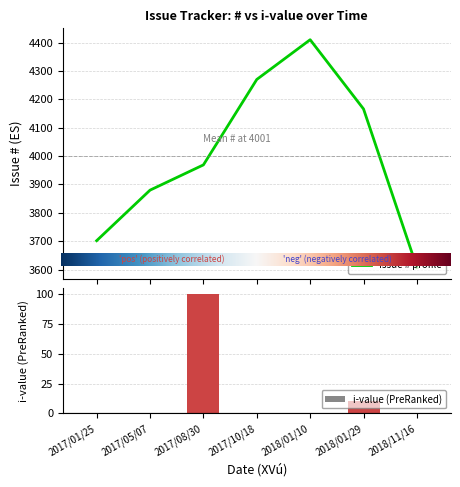

What is the difference between the i_val values at 2018/01/29 and 2018/01/10?

10